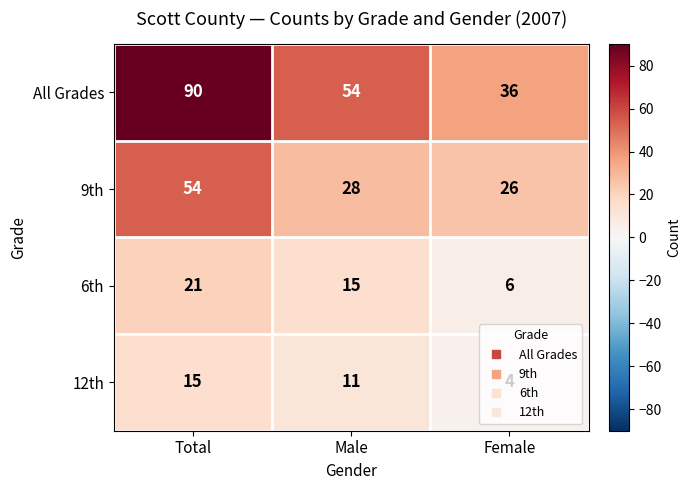

What is the difference between the 6th values at Male and Female?

9